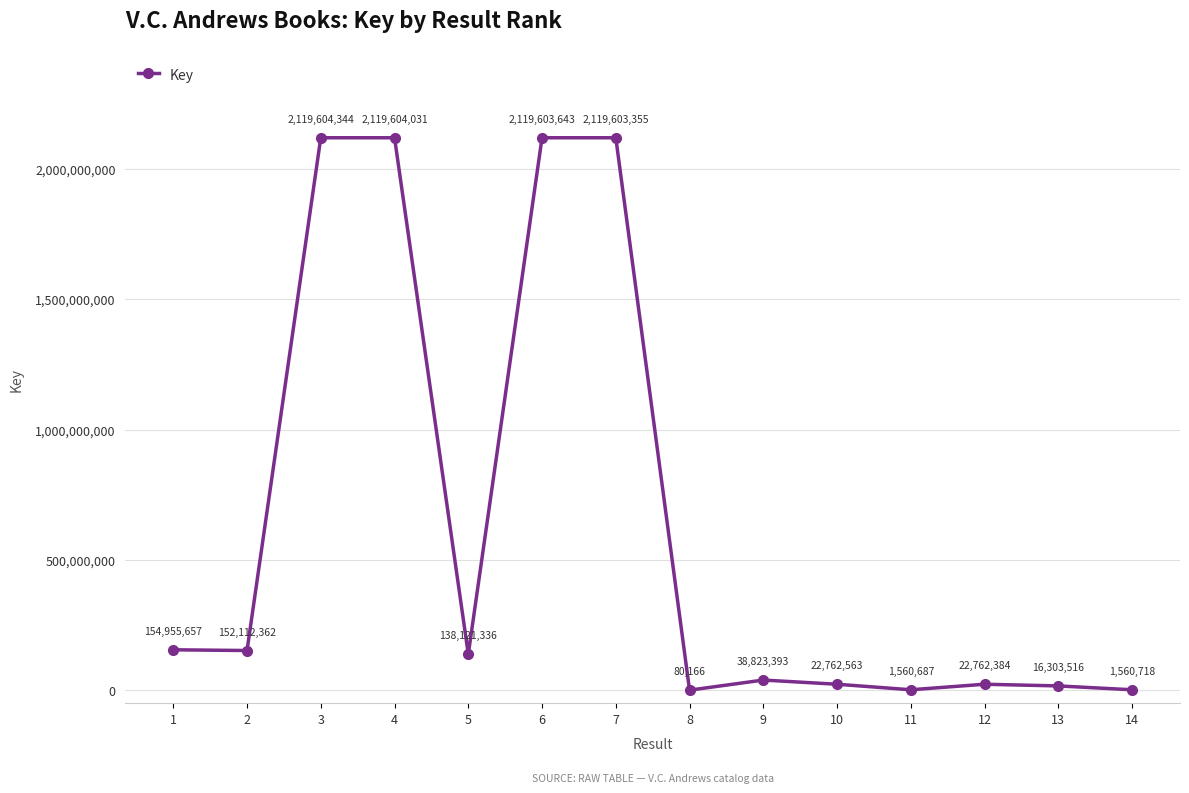

True or false: the data shows 3310514840 at 3.

False